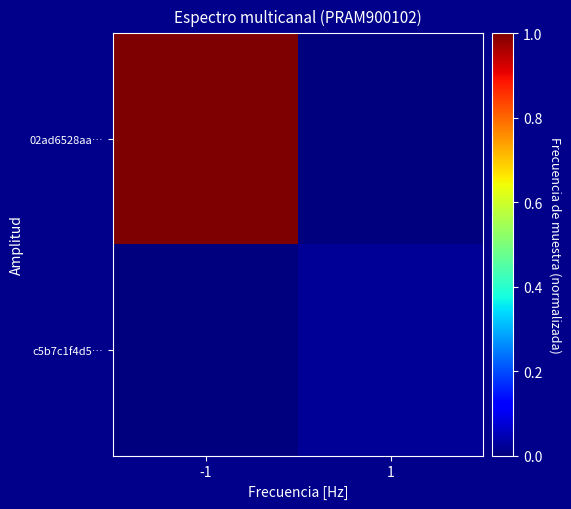

At how many categories does at least one series exceed 0?

2